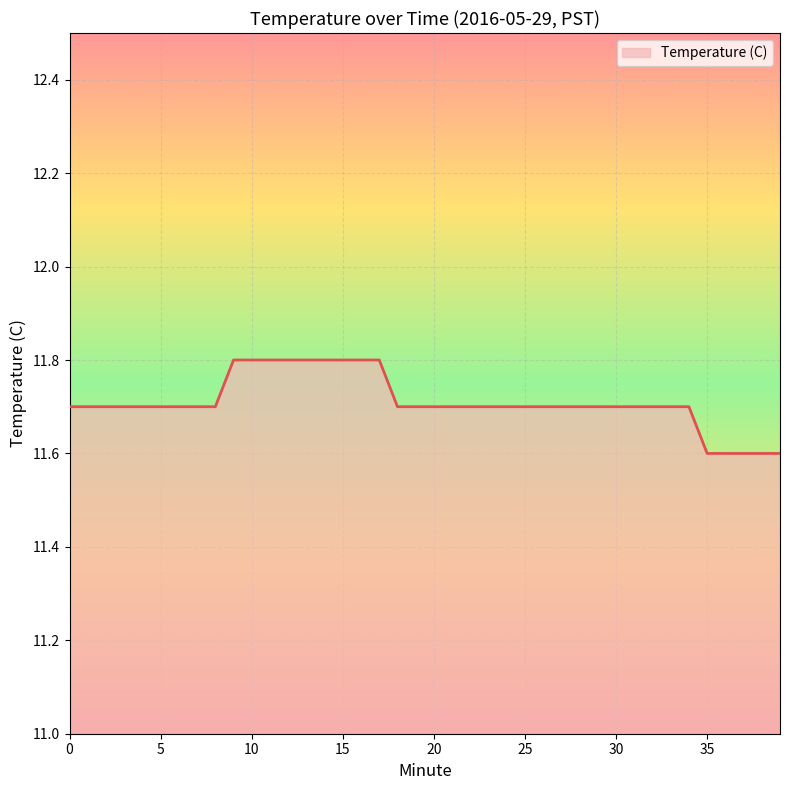

What is the maximum value shown in the chart?

11.8